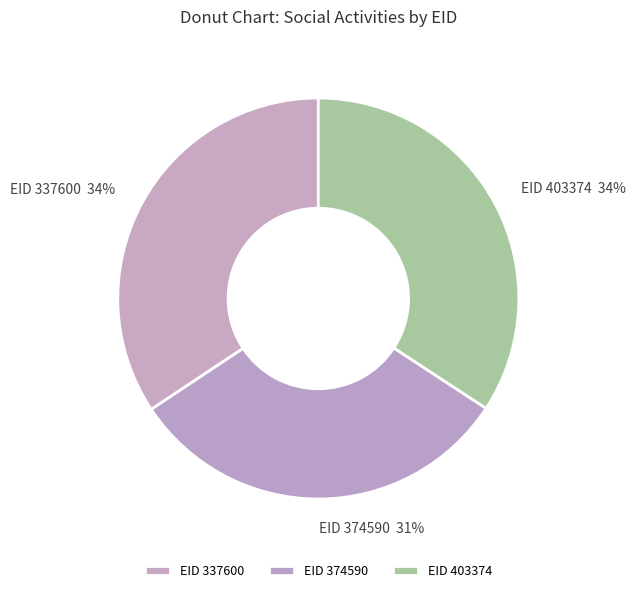

Approximately how many times larger is the value at EID 374590 compared to EID 403374?

0.9